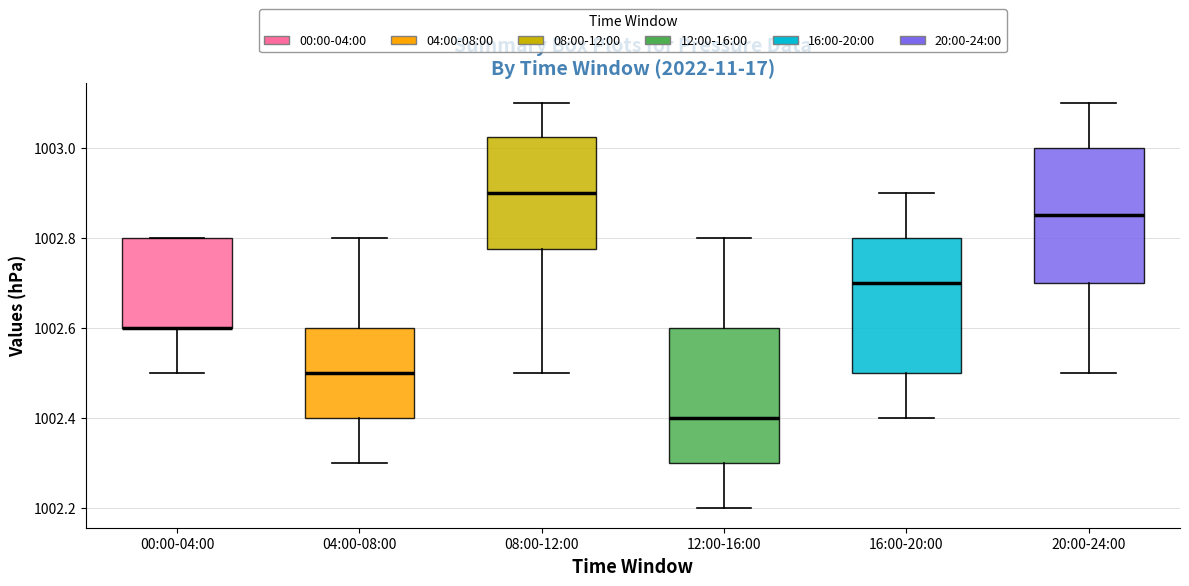

Reading left to right, transcribe this box plot: for each box, give where its median line is, the range the box spans, and where its two whiskers end, as read against the y-axis. The values are not printed on the chart, so give them approximately, as read against the axis.

00:00-04:00: median 1002.60 (drawn on the box's lower edge), box 1002.60 to 1002.80, whiskers 1002.50 to 1002.80
04:00-08:00: median 1002.50, box 1002.40 to 1002.60, whiskers 1002.30 to 1002.80
08:00-12:00: median 1002.90, box 1002.78 to 1003.02, whiskers 1002.50 to 1003.10
12:00-16:00: median 1002.40, box 1002.30 to 1002.60, whiskers 1002.20 to 1002.80
16:00-20:00: median 1002.70, box 1002.50 to 1002.80, whiskers 1002.40 to 1002.90
20:00-24:00: median 1002.86, box 1002.70 to 1003.00, whiskers 1002.50 to 1003.10